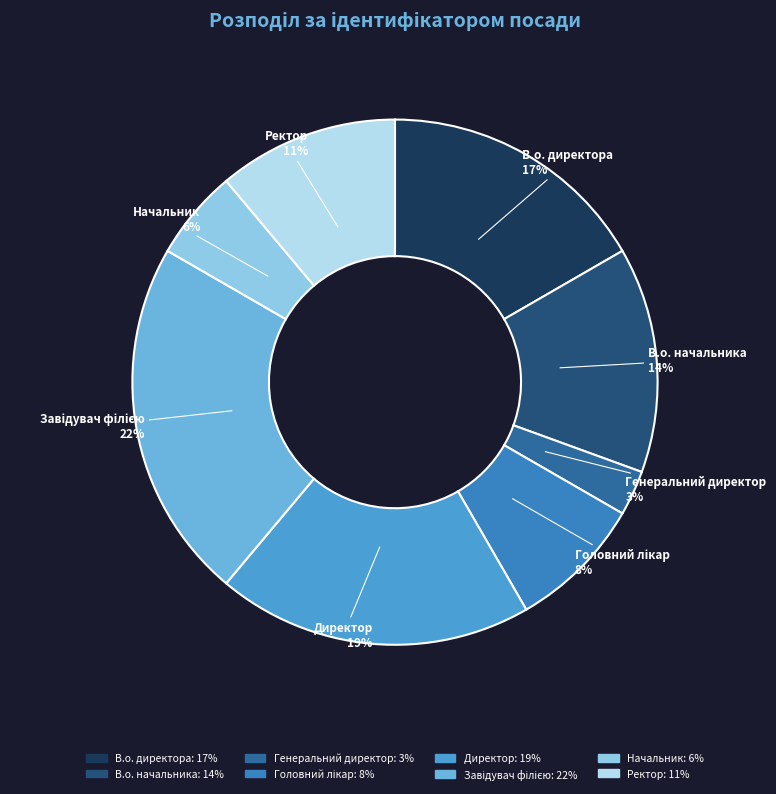

To the nearest percent, what is the difference between the largest and smallest slice percentages?

19%